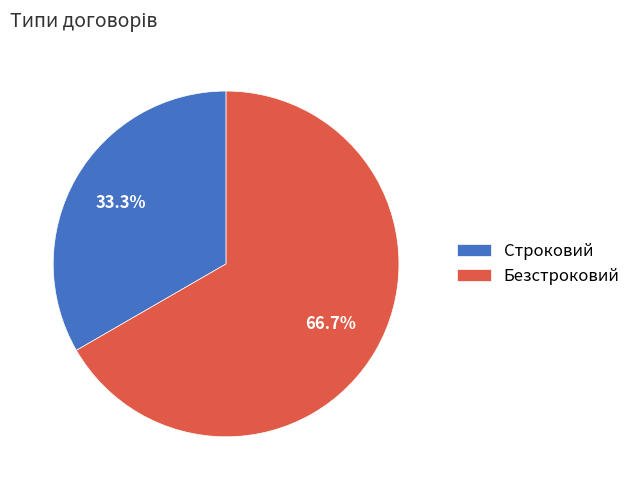

Approximately how many times larger is the value at Строковий compared to Безстроковий?

0.5